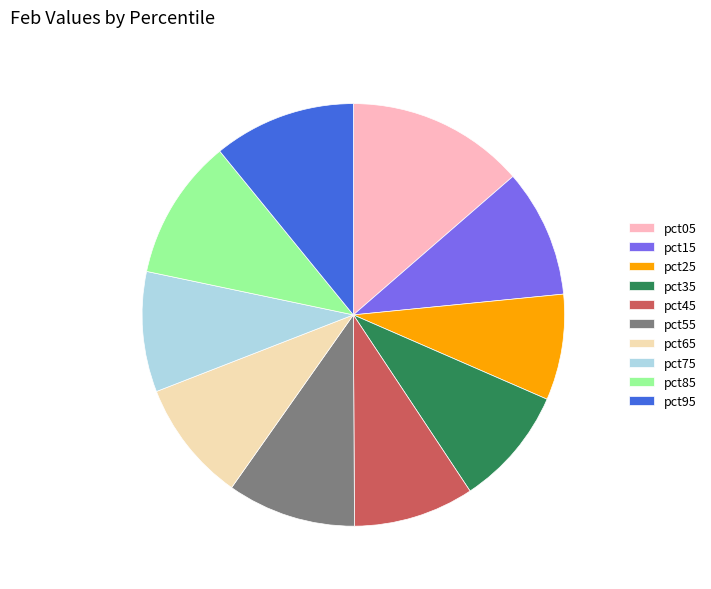

What is the largest slice in the pie chart?

pct05